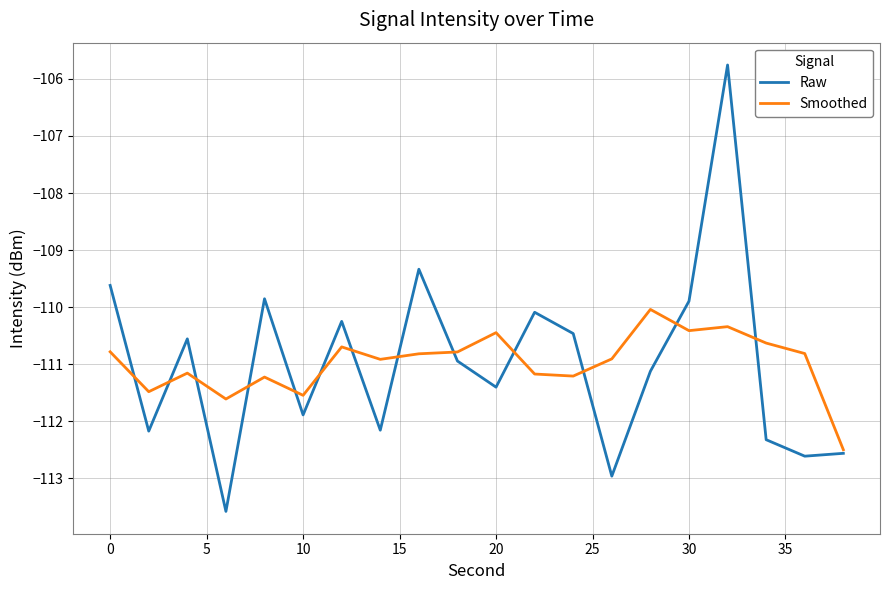

List the series in order of their peak value, highest first.

Raw, Smoothed